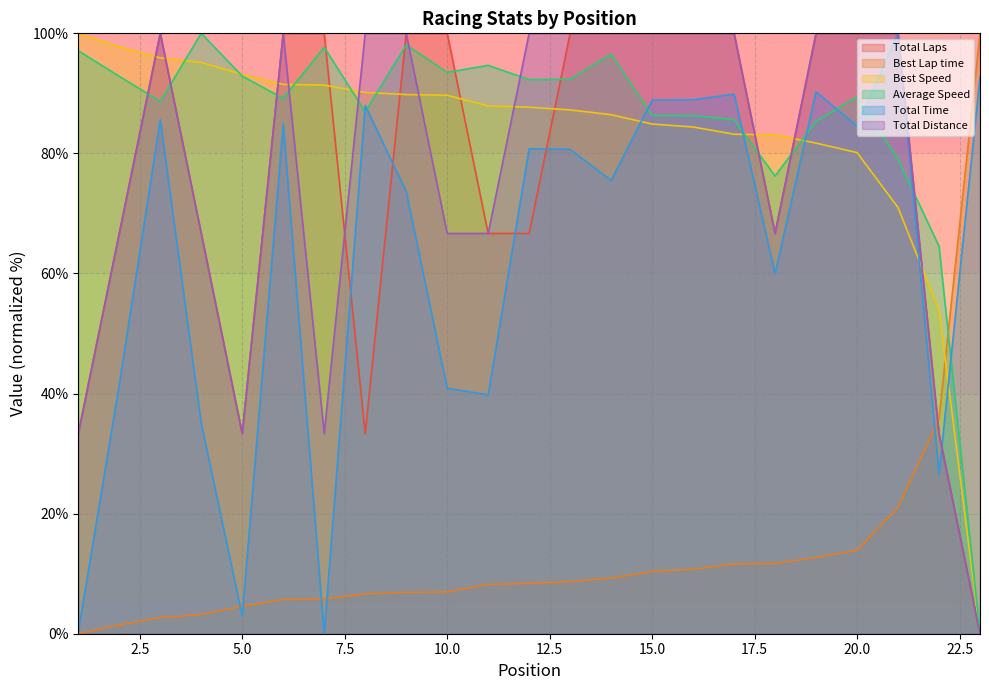

Between 12 and 4, which is larger?

12